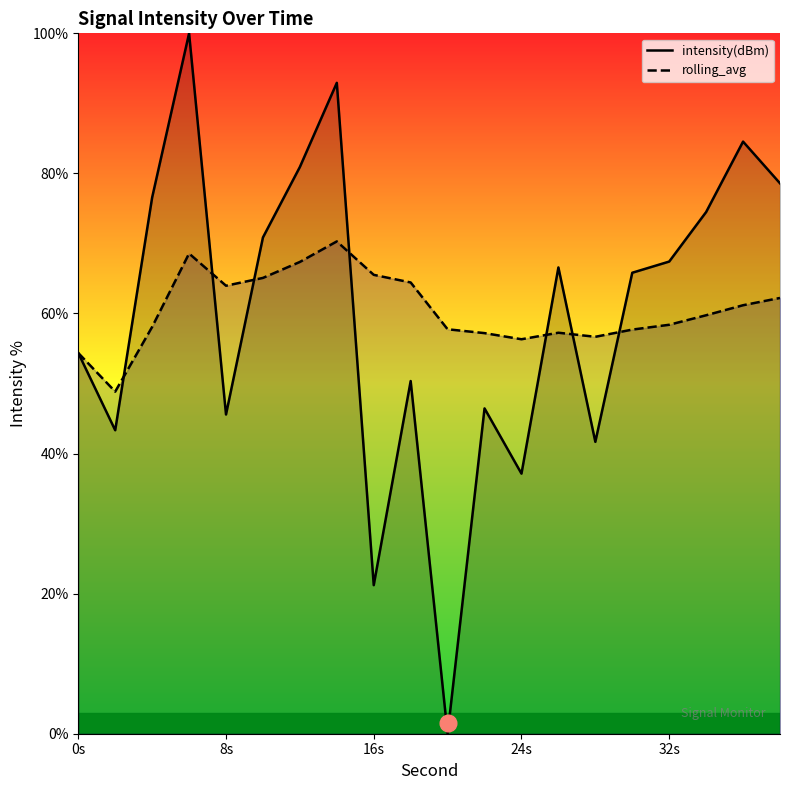

What is the spread (max minus min) of values at 8s?

18.4